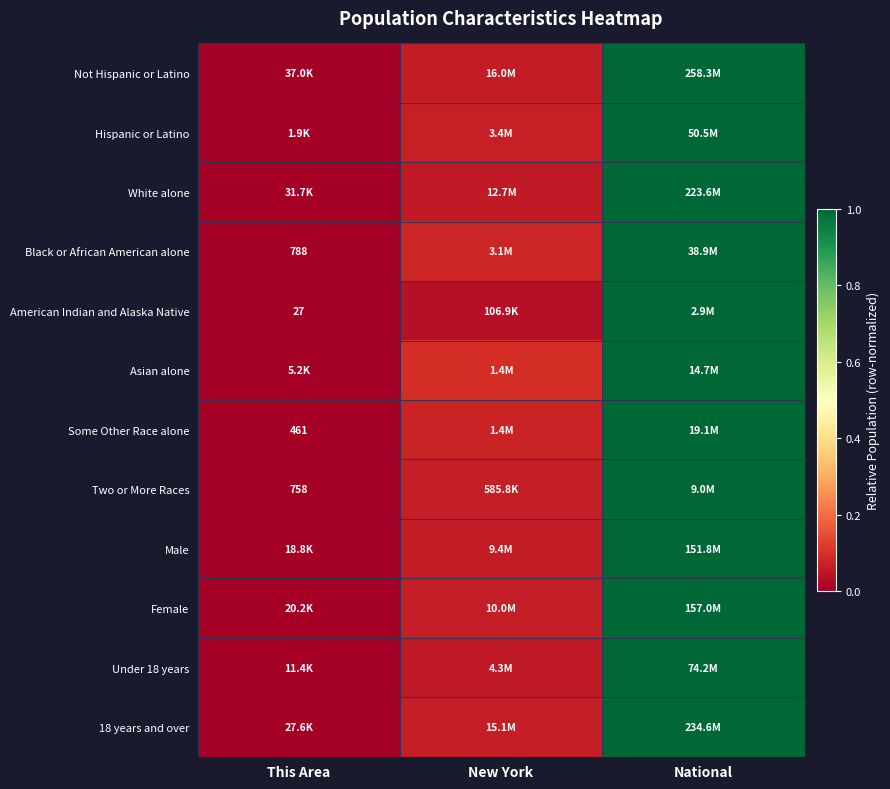

What is the spread (max minus min) of values at New York?

0.1